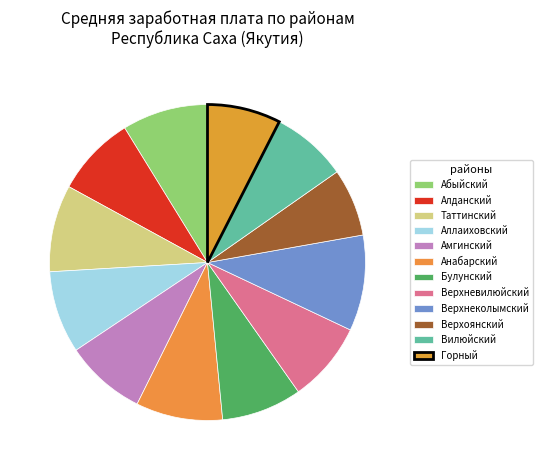

To the nearest percent, what is the average slice percentage?

8%